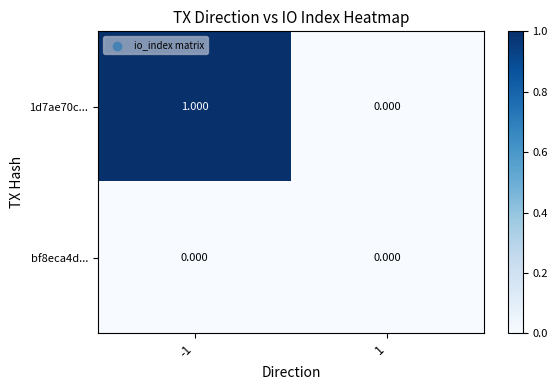

Is the value of bf8eca4d... at -1 greater than the value of 1d7ae70c... at -1?

No